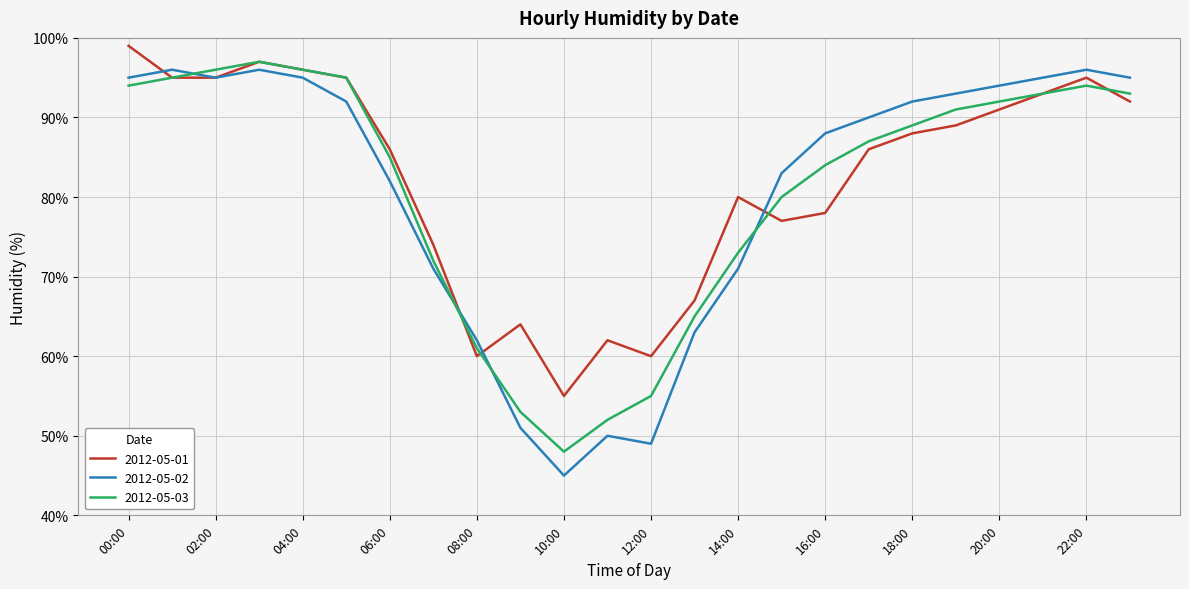

What is the maximum value for 2012-05-01?

99